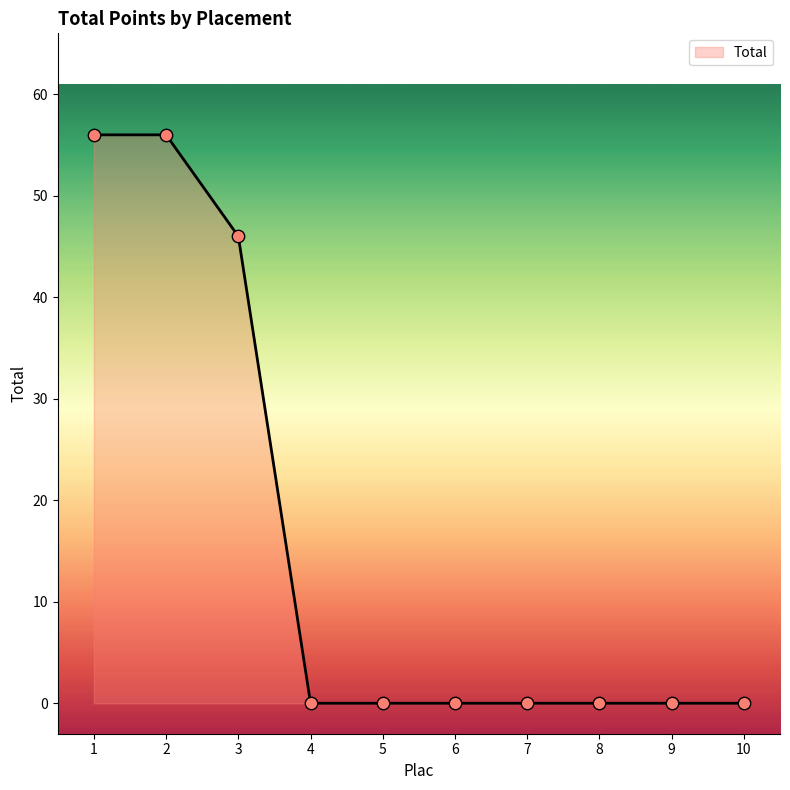

Between 5 and 1, which is larger?

1